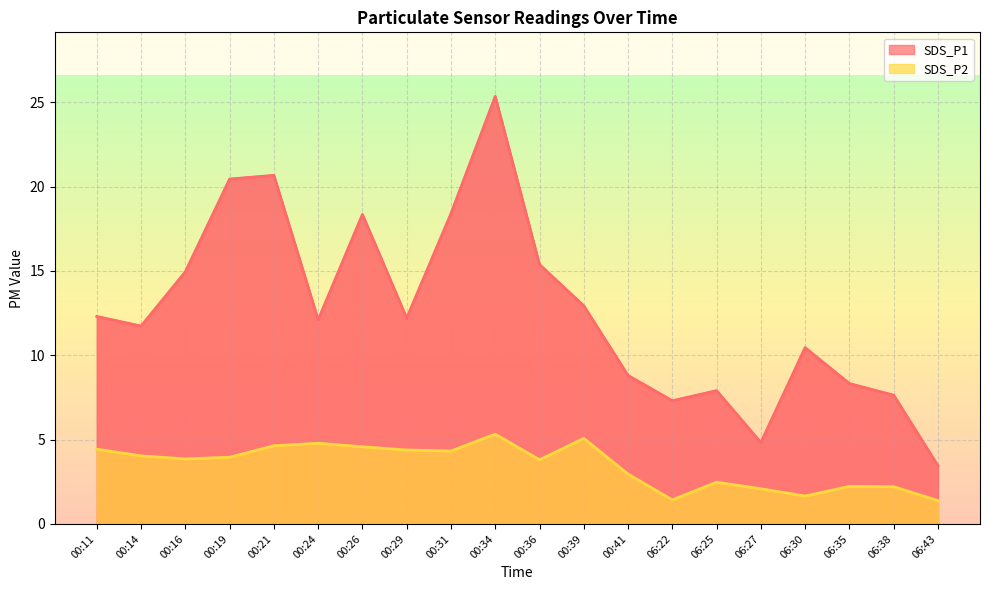

At how many categories does at least one series exceed 11?

12